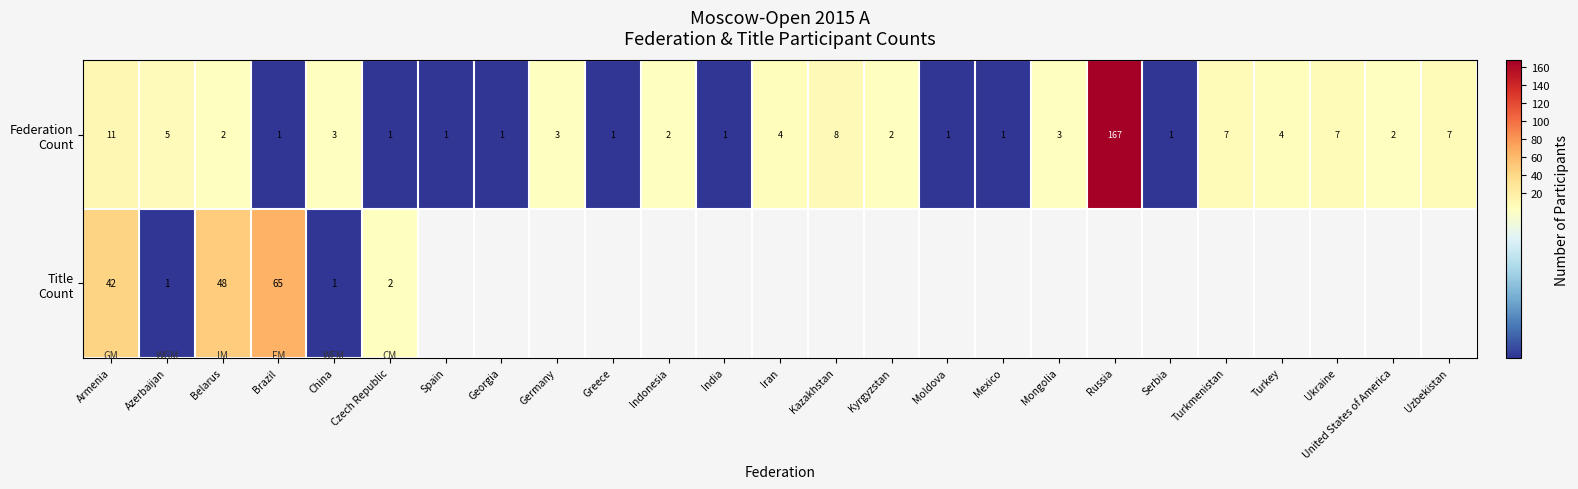

Is the value of Title Count at Ukraine greater than the value of Federation Count at Indonesia?

No